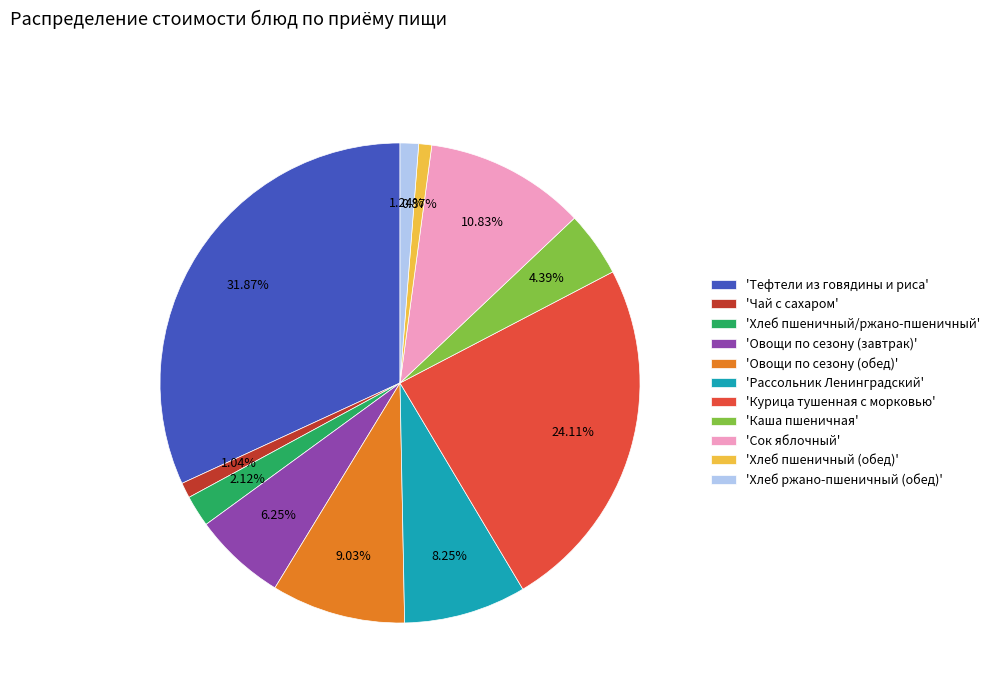

Does 'Овощи по сезону (обед)' account for over 50% of the chart?

No